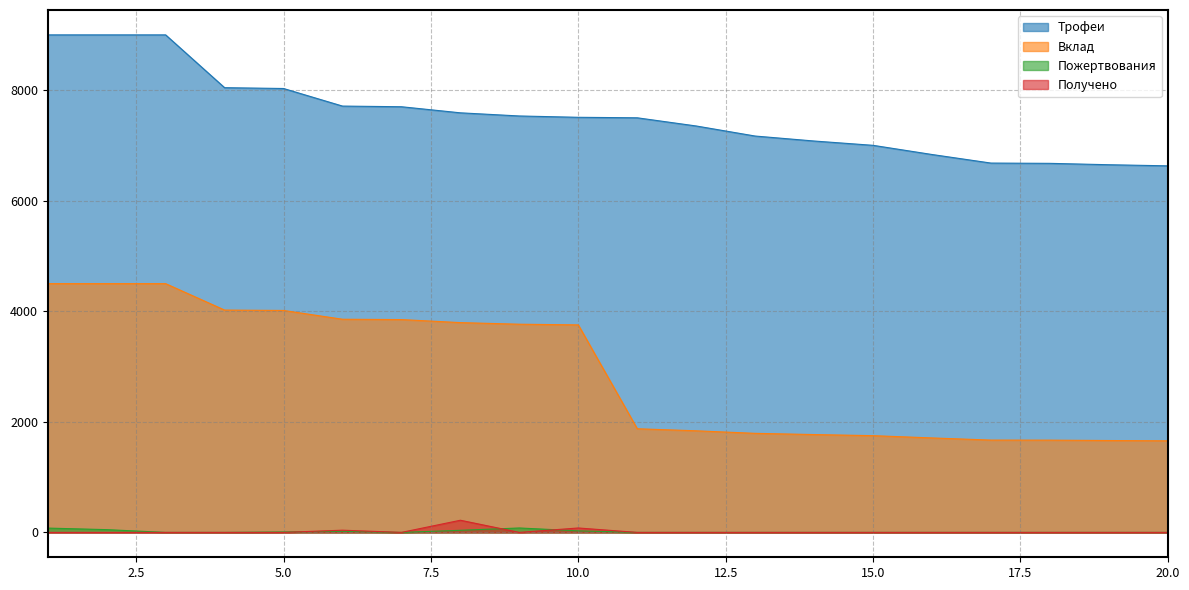

At how many categories does at least one series exceed 4236?

20